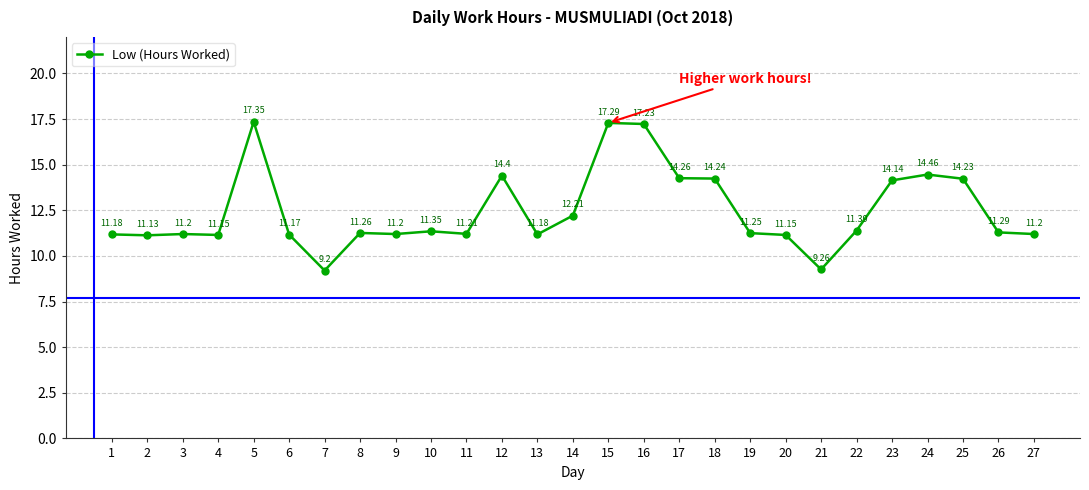

Approximately how many times larger is the value at 6 compared to 22?

1.0